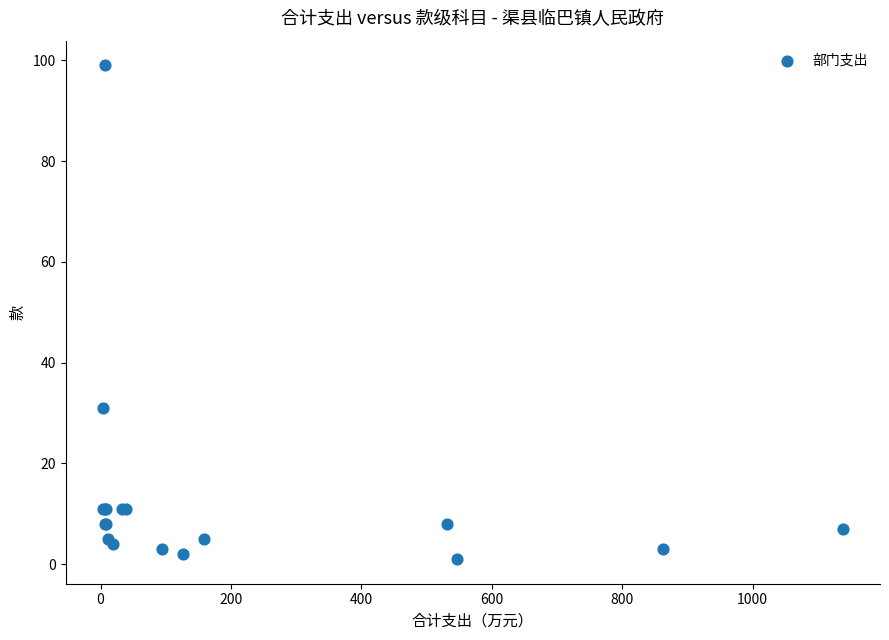

What Y value in the scatter plot is closest to 50?

31